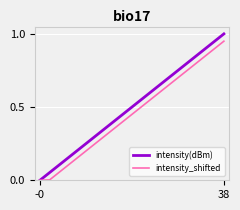

Which series has the widest spread of values?

intensity(dBm)